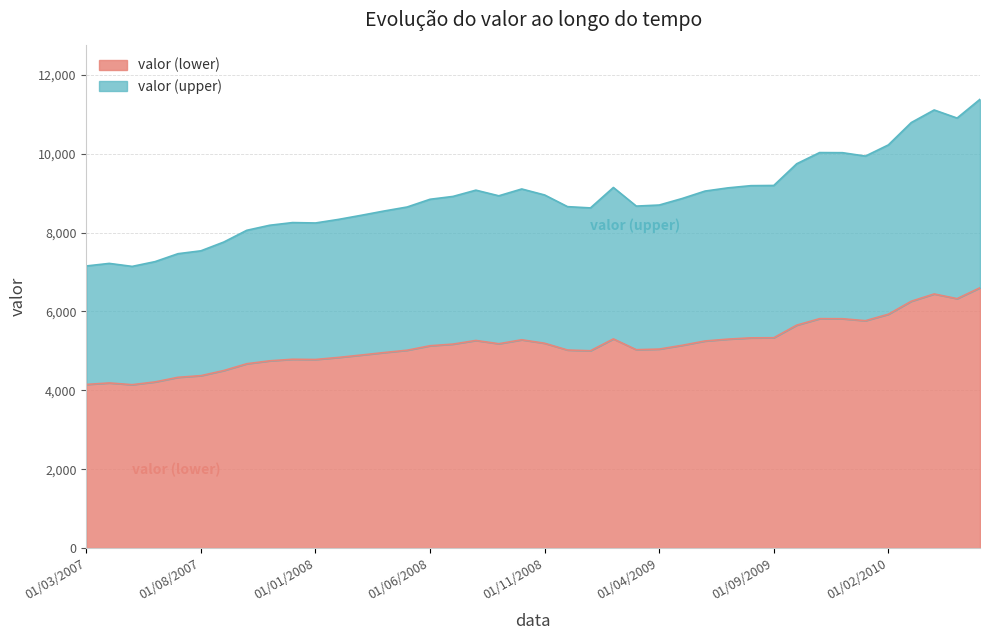

What is the greatest value displayed?

11378